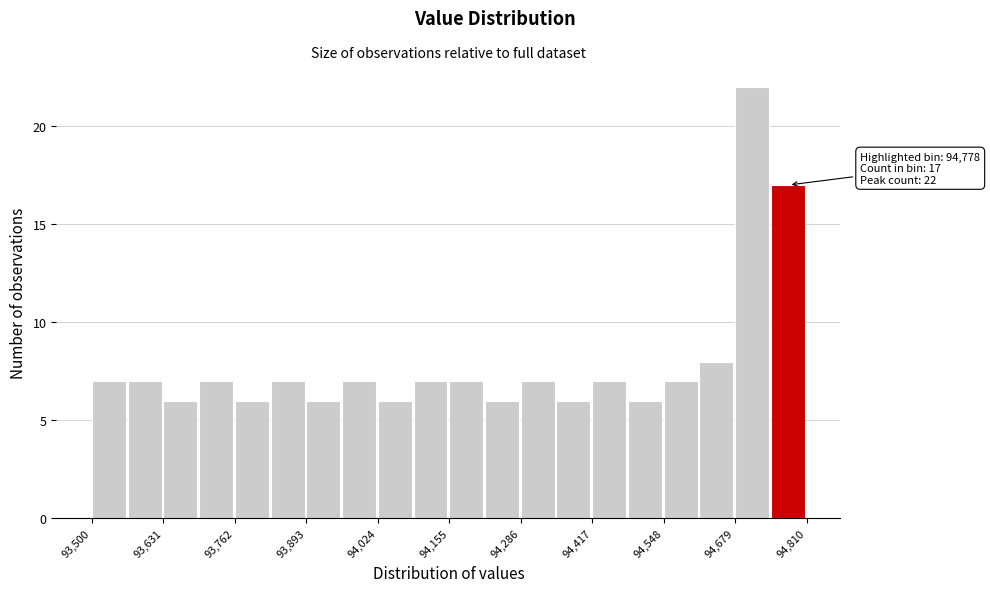

Read against the x-axis, roughly where is the centre of the tallest bar?

94720